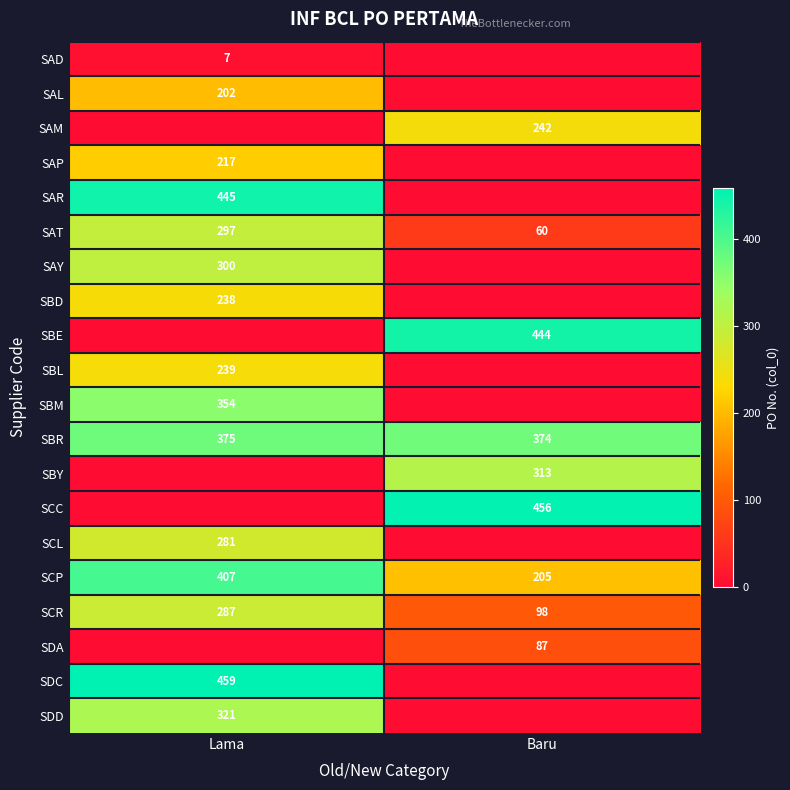

Is it true that SAT equals 80 at Lama?

False